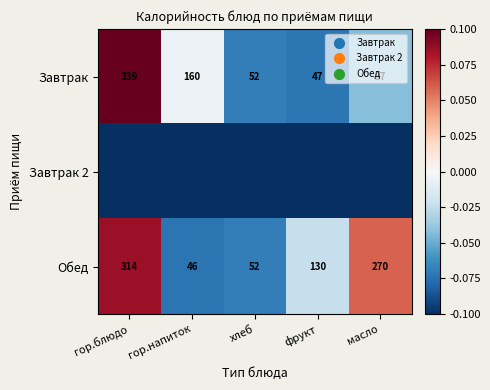

Count the number of data series in this chart.

3